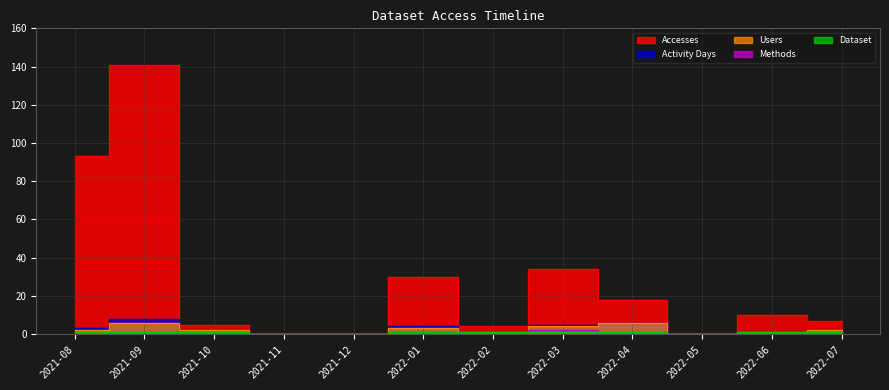

In Activity Days, how many points are lower than both neighbors (excluding endpoints)?

2